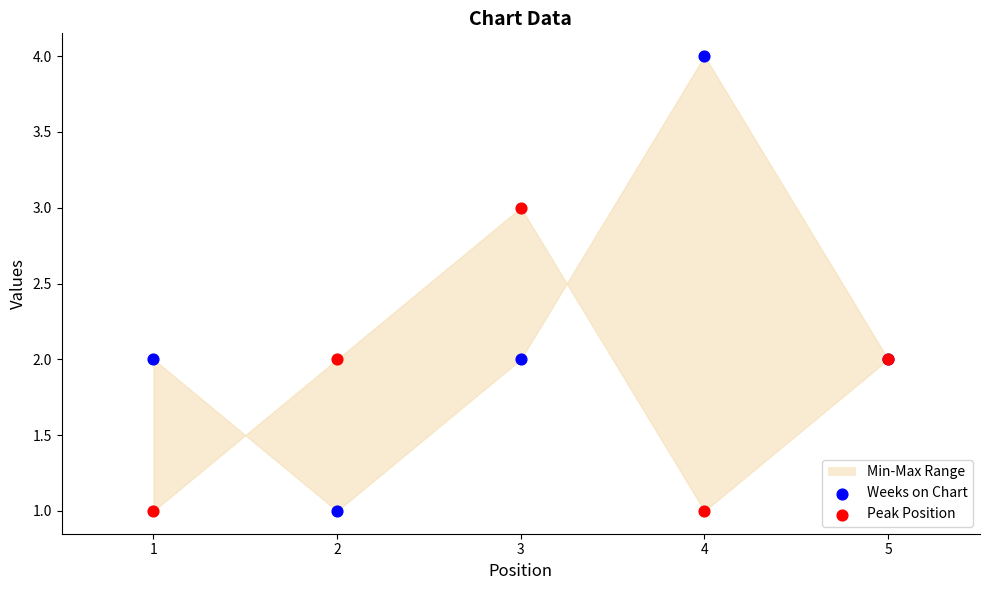

What is the X range (max minus min) for the scatter plot?

4